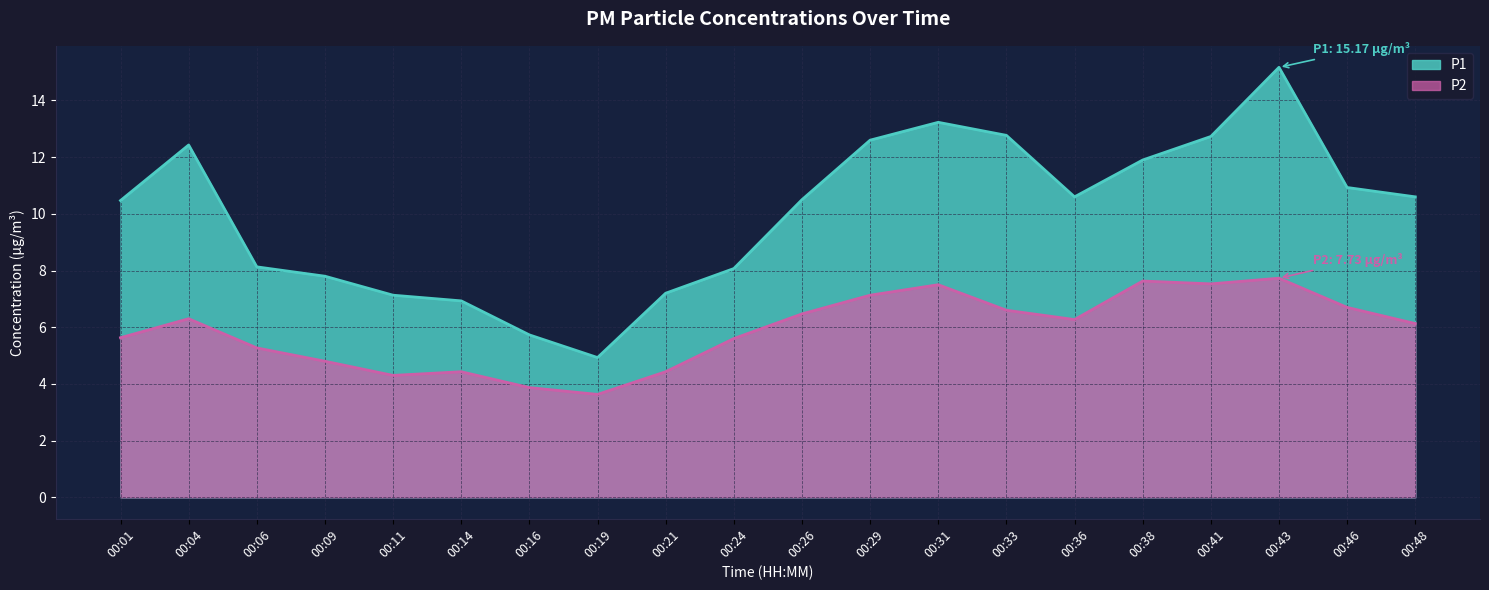

True or false: P2 has a value of 1.9 at 00:19.

False